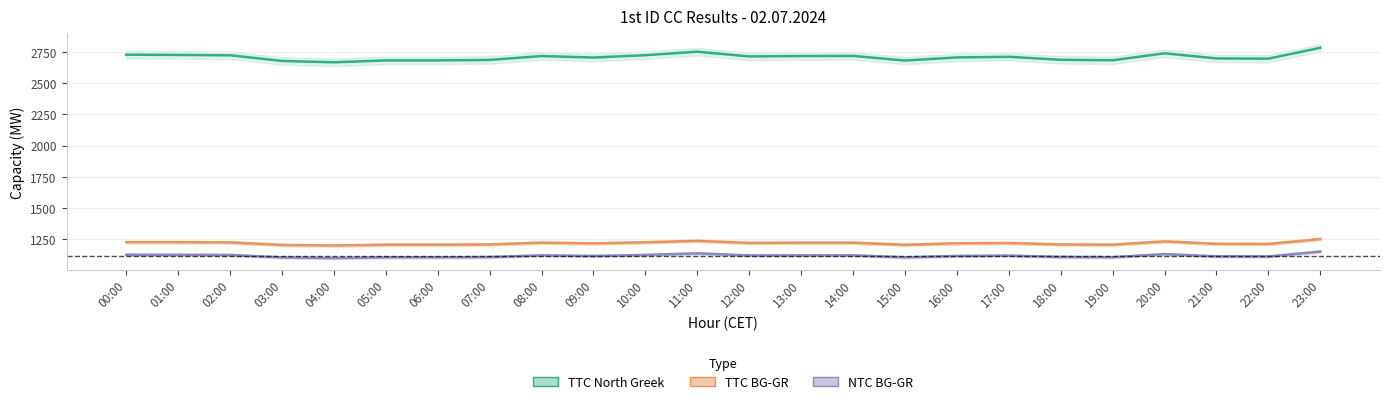

How many values in the NTC BG-GR series exceed 1120?

11